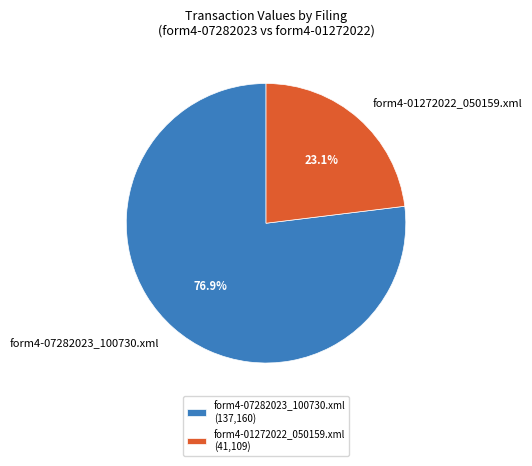

To the nearest percent, what portion does form4-07282023_100730.xml represent?

77%